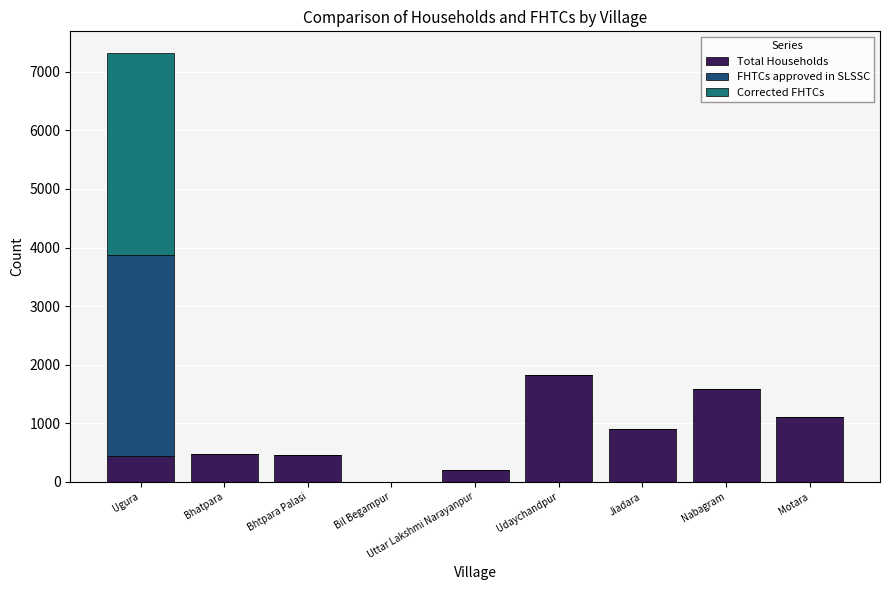

What is the total value across all series at Motara?

1113